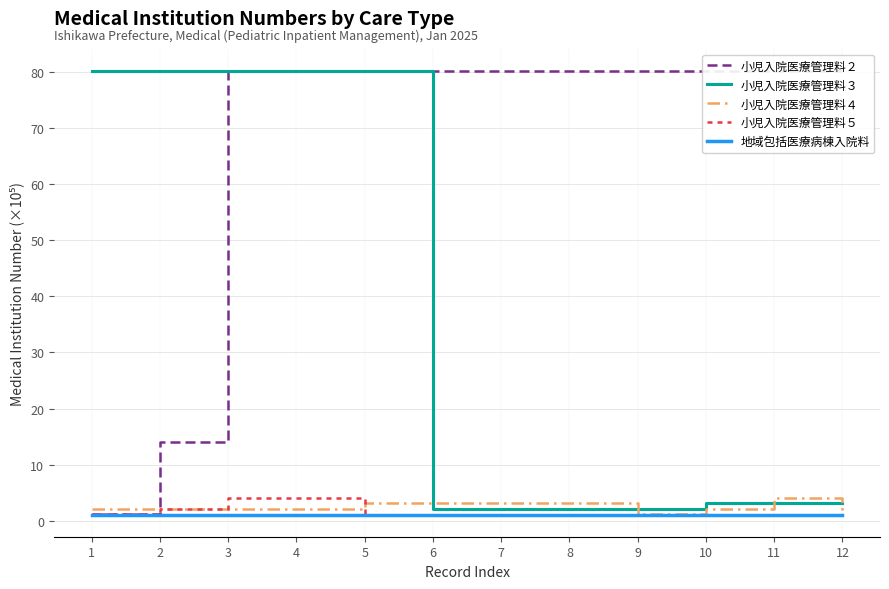

The 小児入院医療管理料５ series shows 1.1 at 7. True or false?

True